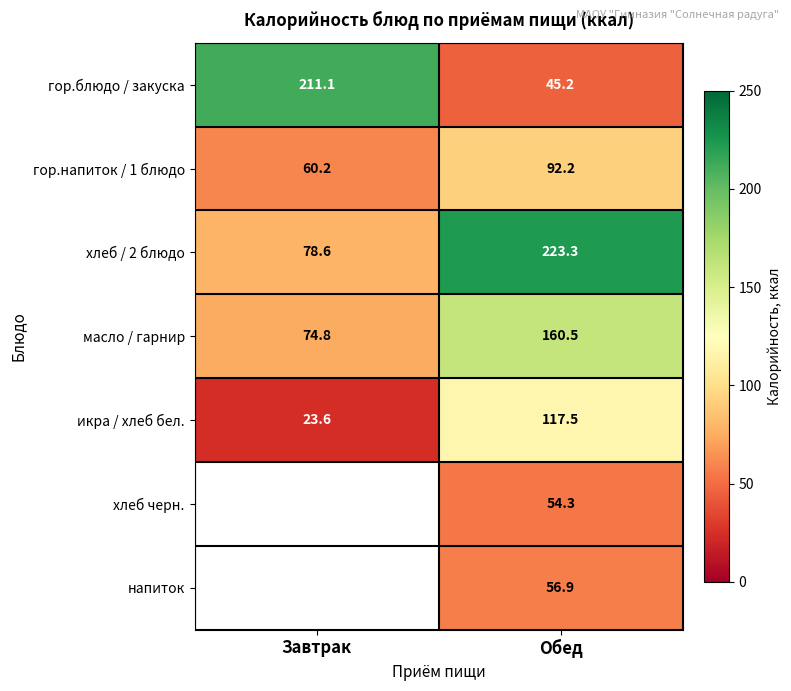

List the labels in order of икра / хлеб бел. value, smallest first.

Завтрак, Обед